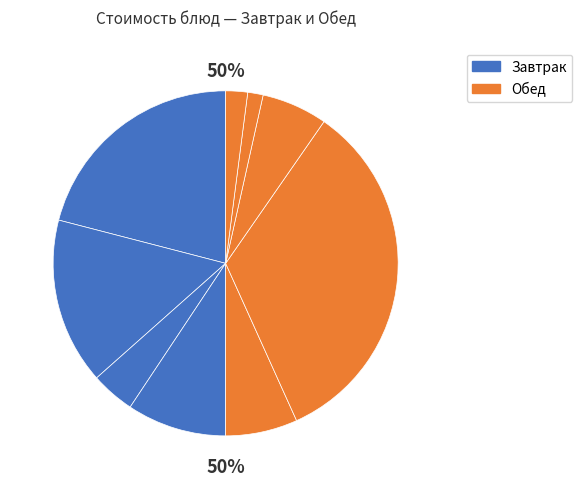

How many segments does this pie chart have?

9